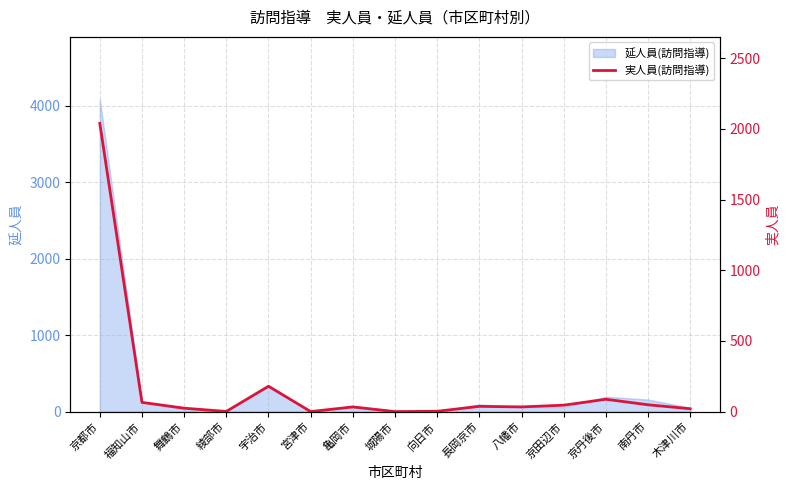

How many values are below 34?

6